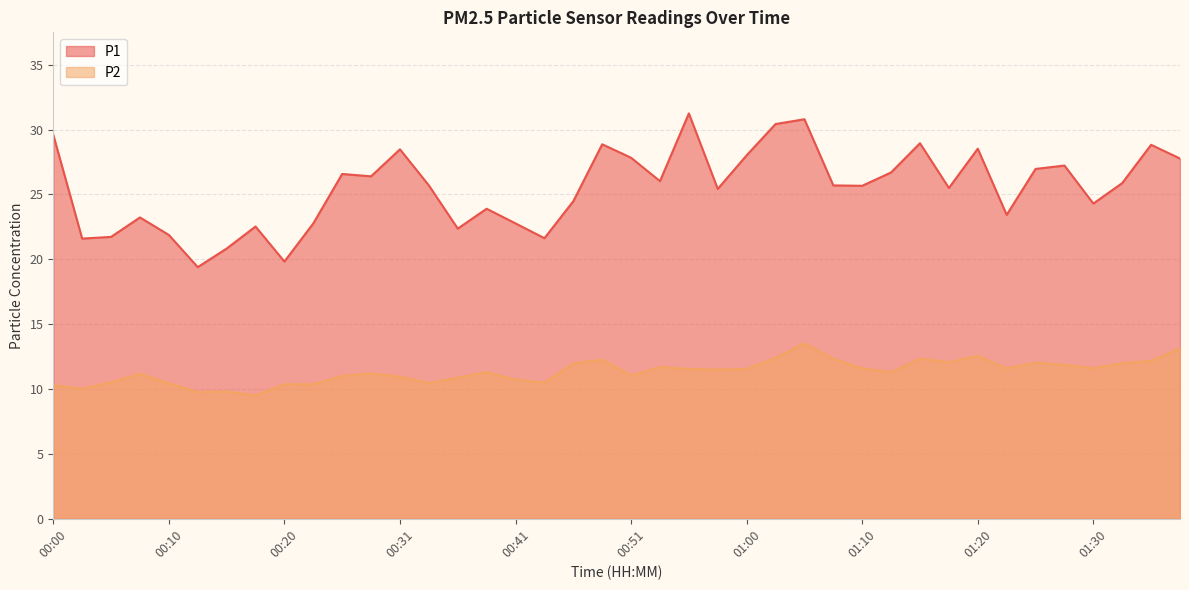

Reading left to right, extract all data points from this chart.

P1: 29.6	21.6	21.7	23.2	21.9	19.4	20.8	22.5	19.8	22.8	26.6	26.4	28.5	25.7	22.4	23.9	22.8	21.6	24.5	28.9	27.8	26.0	31.2	25.4	28.0	30.4	30.8	25.7	25.7	26.7	28.9	25.5	28.5	23.4	27.0	27.2	24.3	25.9	28.8	27.8
P2: 10.3	10.0	10.5	11.2	10.4	9.8	9.8	9.5	10.4	10.4	11.0	11.2	10.9	10.5	10.9	11.3	10.7	10.5	12.0	12.3	11.1	11.7	11.6	11.5	11.6	12.4	13.5	12.3	11.6	11.3	12.3	12.1	12.6	11.6	12.0	11.9	11.6	12.0	12.2	13.1